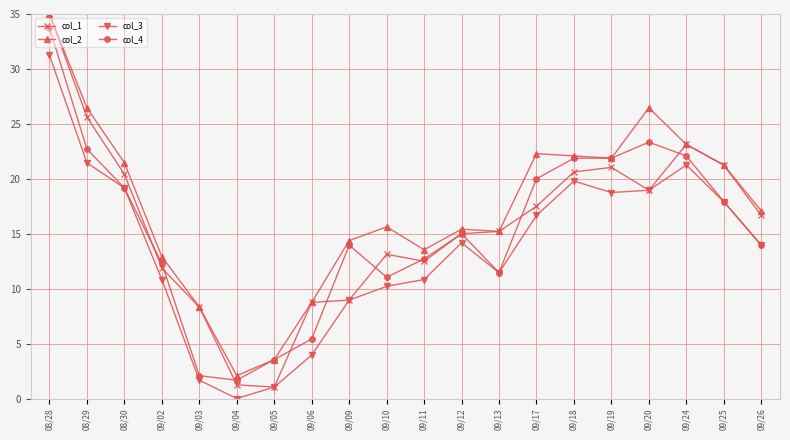

Which series has the widest spread of values?

col_1